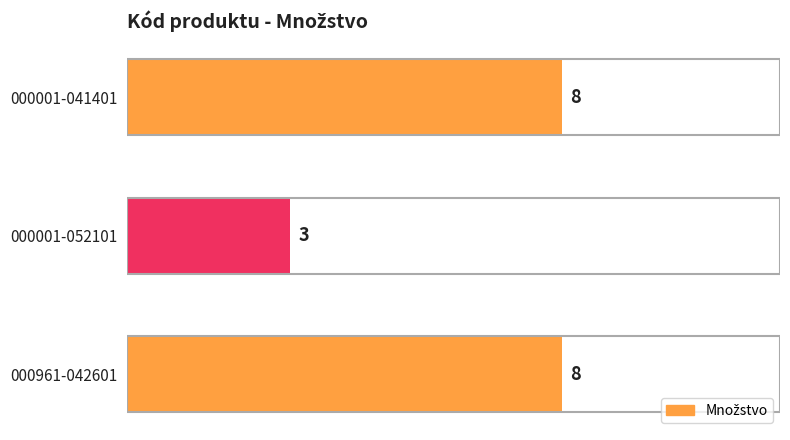

What is the greatest value displayed?

8